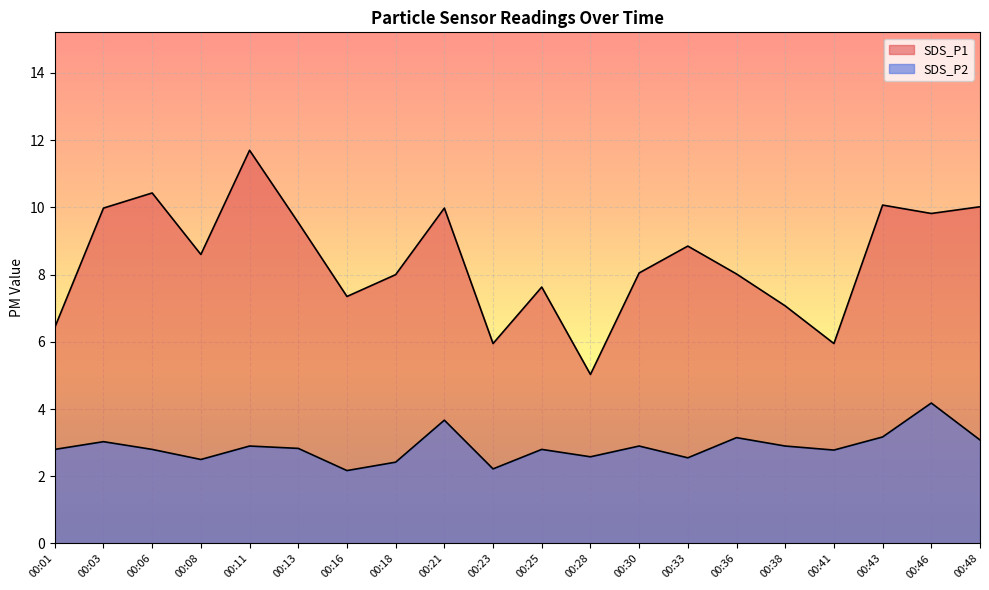

Rank the categories by SDS_P2 value from lowest to highest.

00:16, 00:23, 00:18, 00:08, 00:33, 00:28, 00:41, 00:01, 00:06, 00:25, 00:13, 00:11, 00:30, 00:38, 00:03, 00:48, 00:36, 00:43, 00:21, 00:46